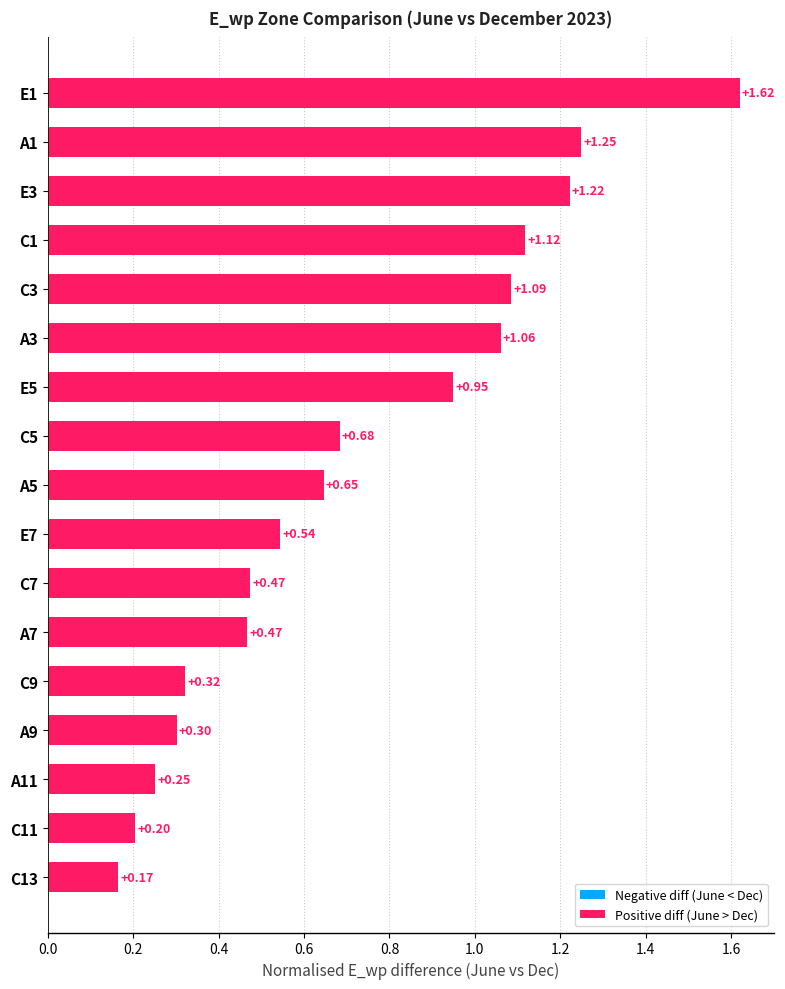

What is the sum of the values at C9 and A3?

1.4